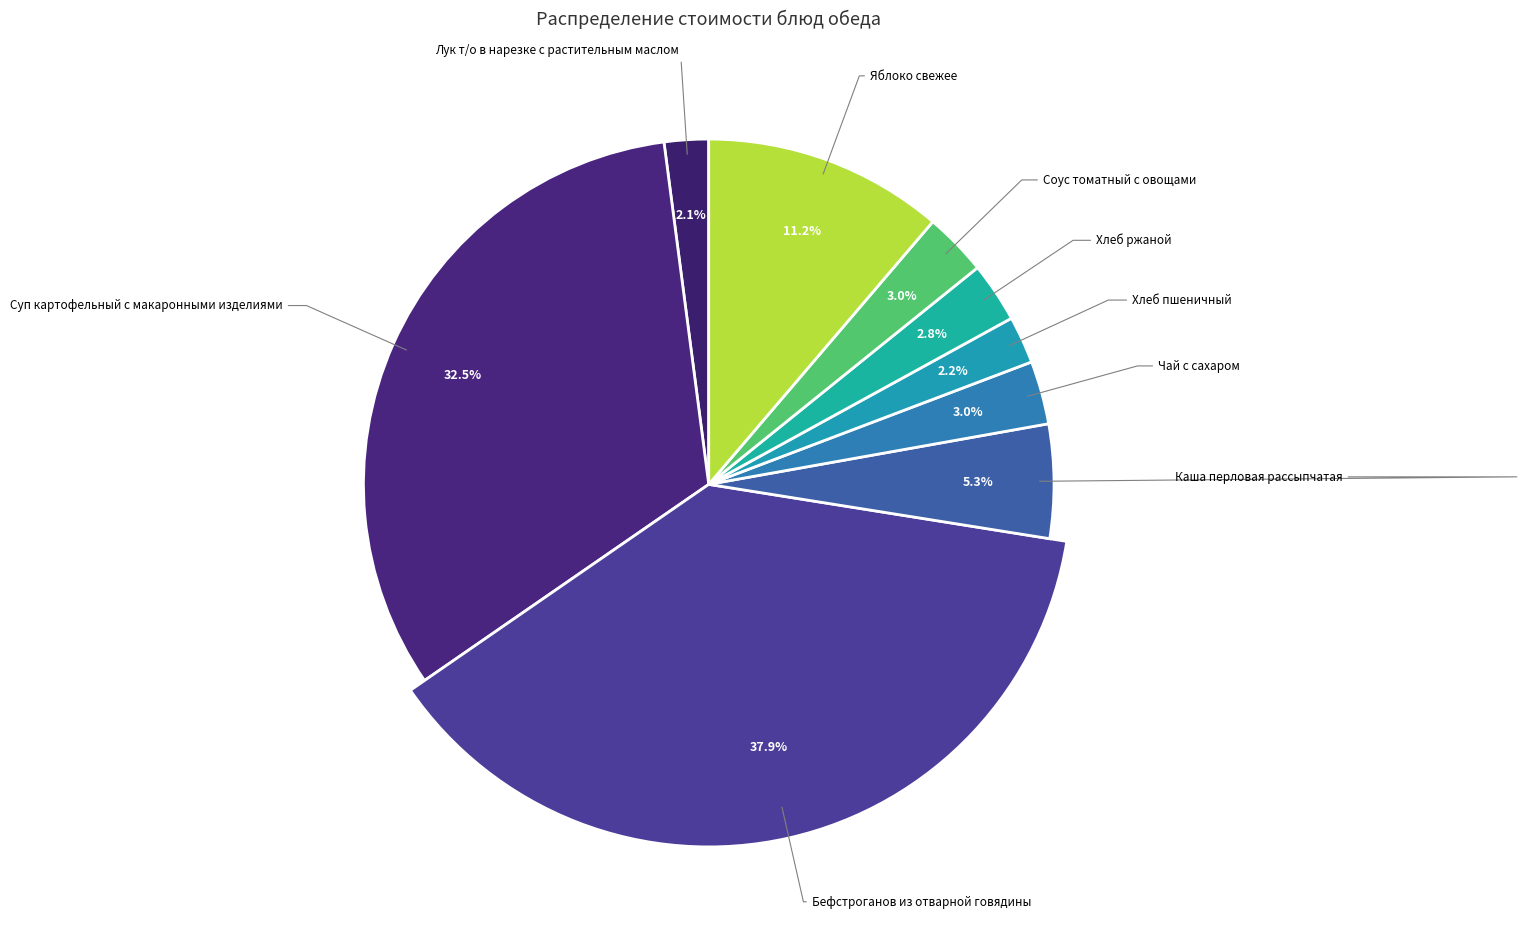

Which has a higher value, Яблоко свежее or Лук т/о в нарезке с растительным маслом?

Яблоко свежее